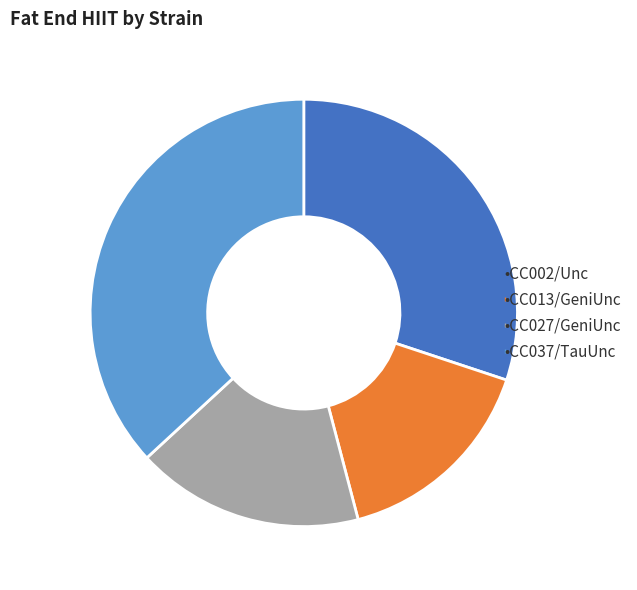

Is there a majority slice in this chart?

No